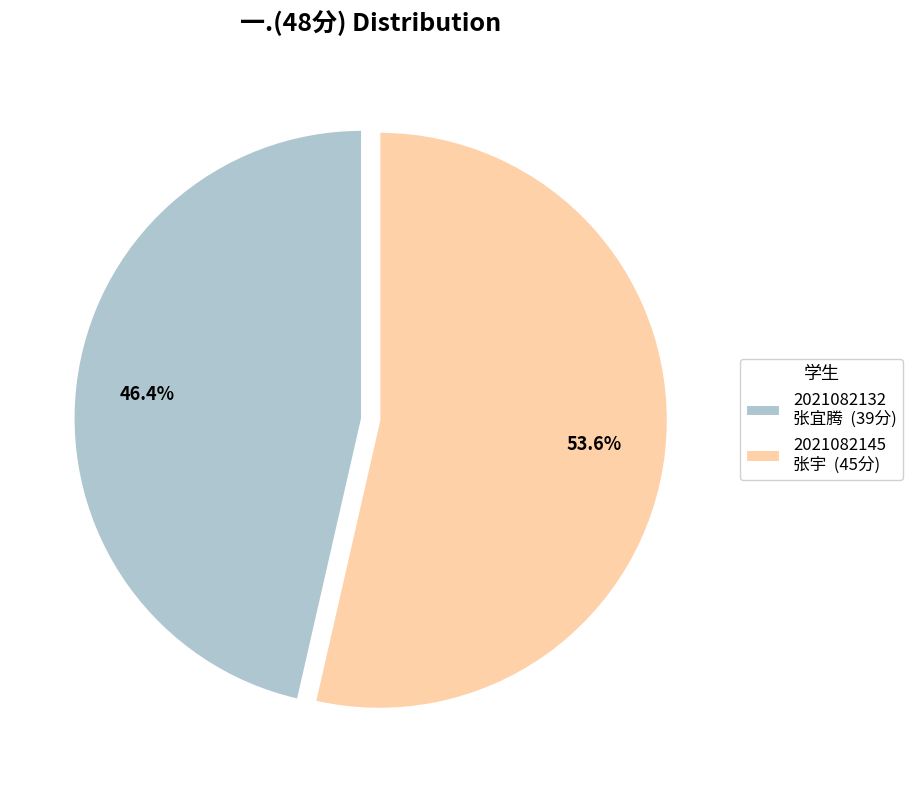

Does 2021082132 张宜腾 (39分) account for over 50% of the chart?

No